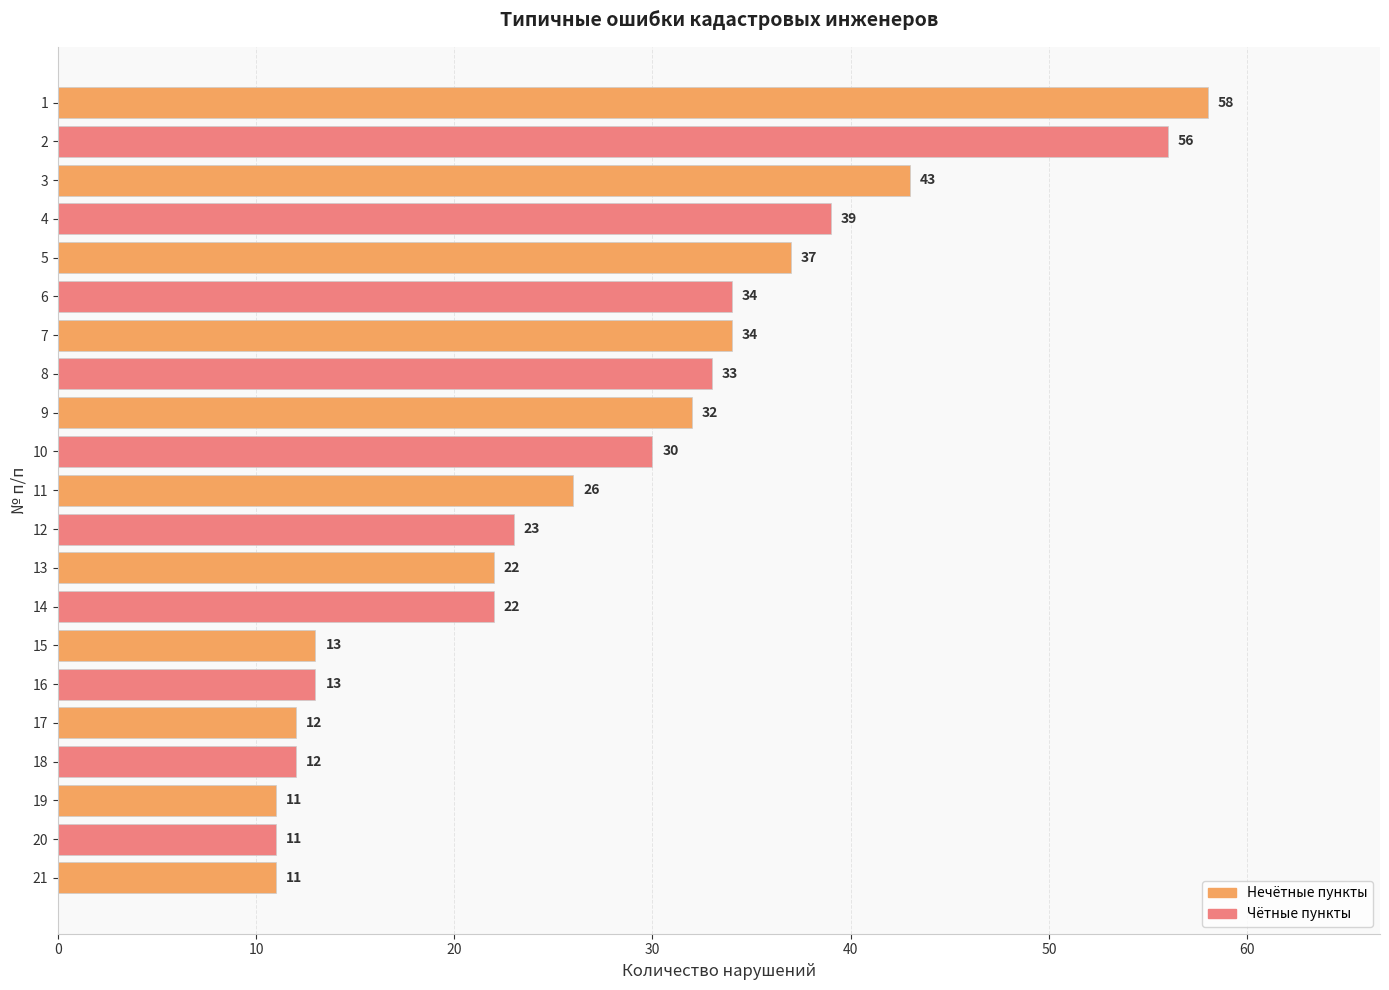

Reading bottom to top, list all the values displayed in this chart.

21=11	20=11	19=11	18=12	17=12	16=13	15=13	14=22	13=22	12=23	11=26	10=30	9=32	8=33	7=34	6=34	5=37	4=39	3=43	2=56	1=58